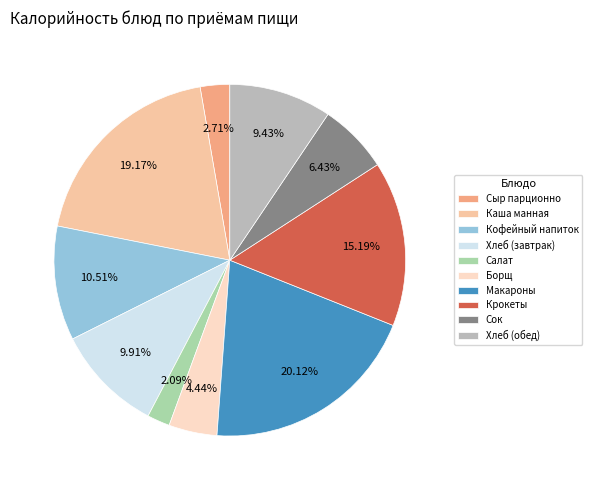

Rank the categories by value from highest to lowest.

Макароны, Каша манная, Крокеты, Кофейный напиток, Хлеб (завтрак), Хлеб (обед), Сок, Борщ, Сыр парционно, Салат